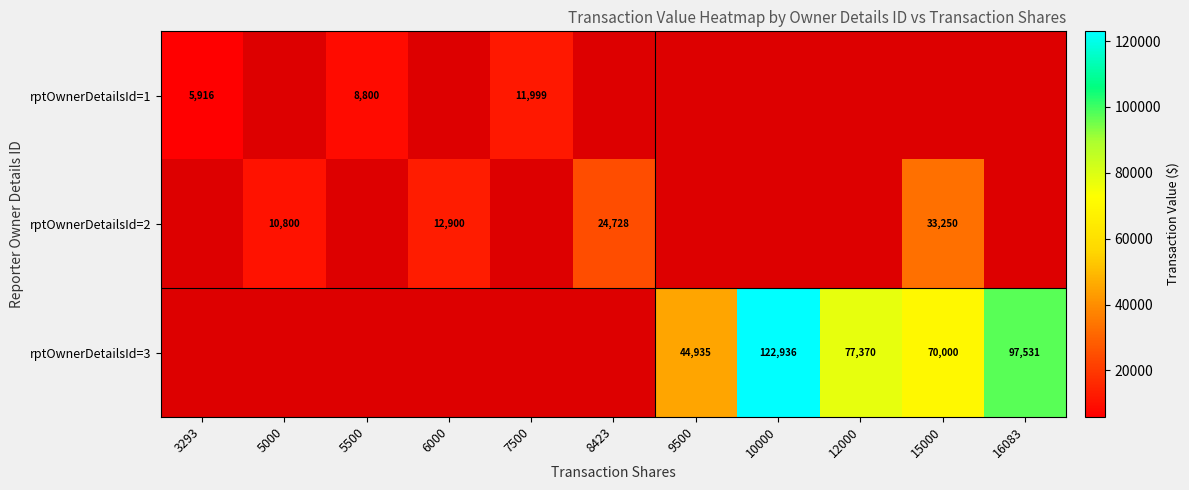

Between 5500 and 7500, which series saw the biggest shift?

rptOwnerDetailsId=1